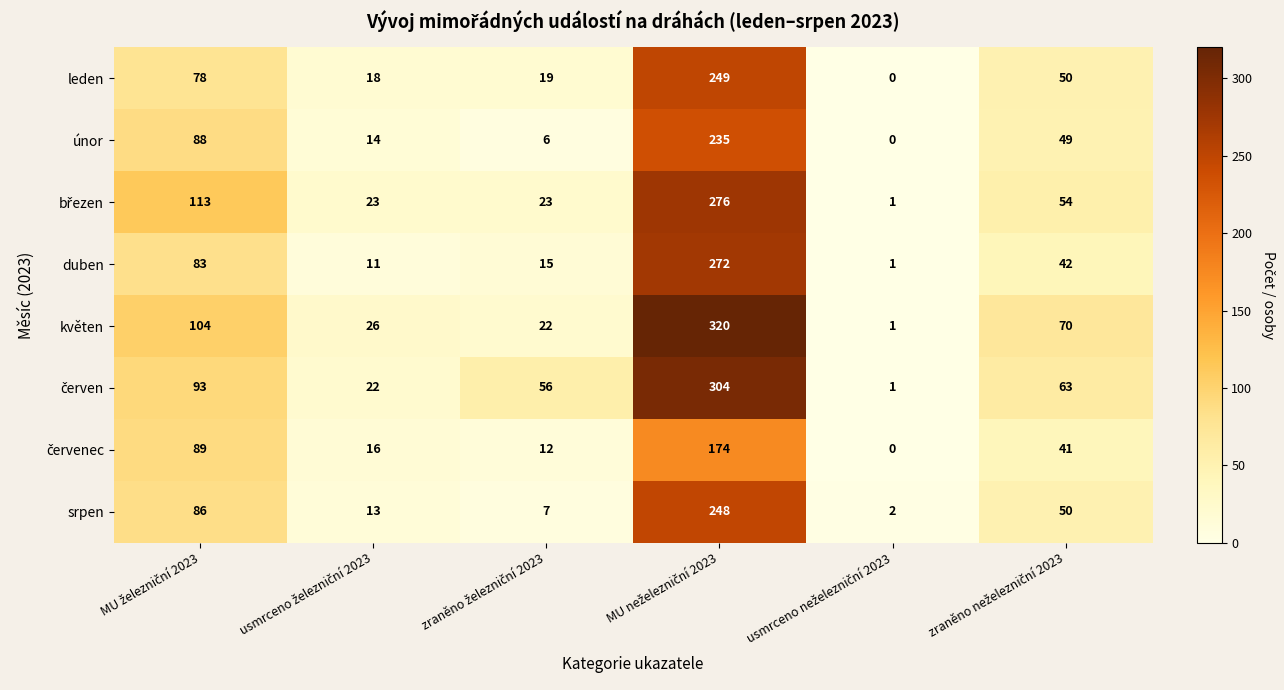

How many distinct data groups are displayed?

8